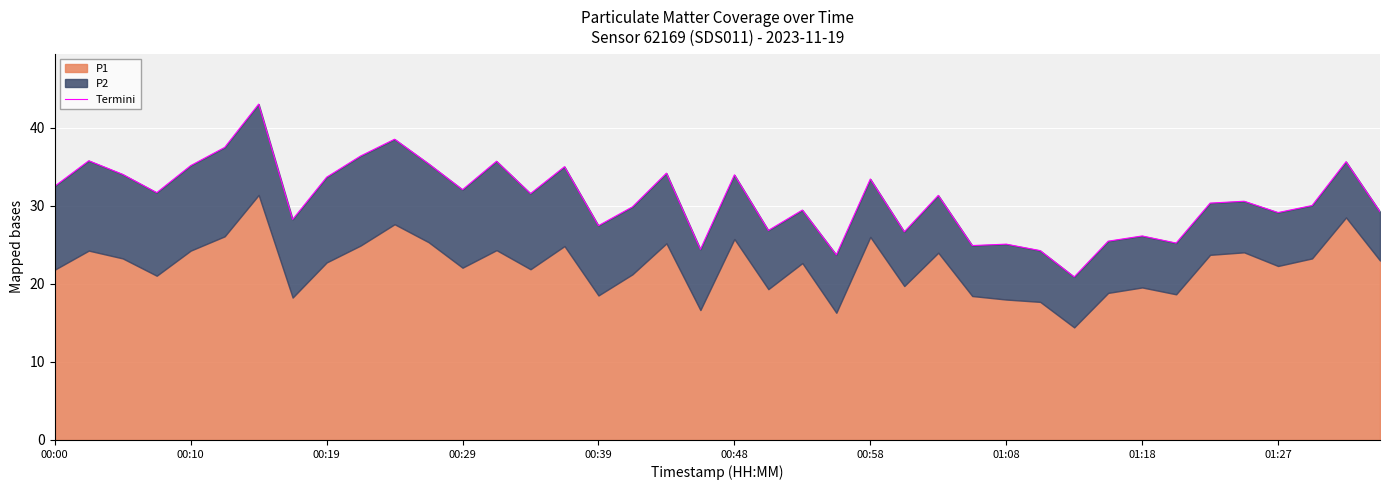

What is the value of the 24th point from the left?

23.7